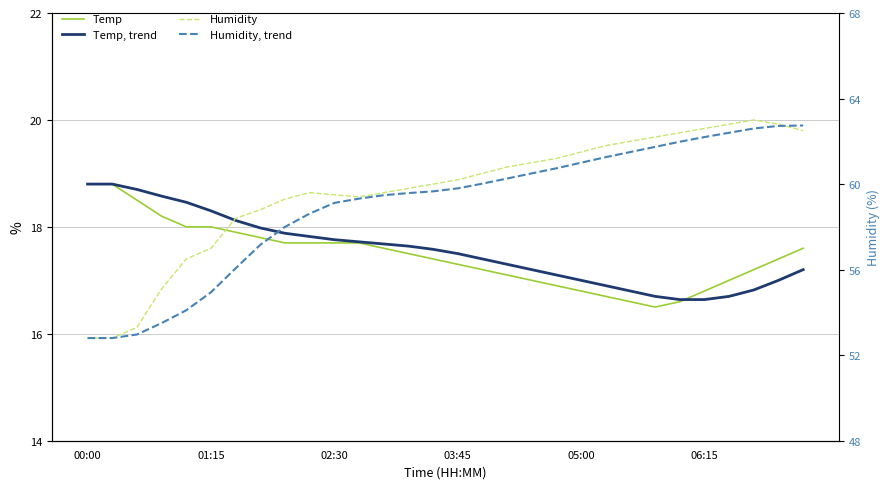

What is the sum of all Humidity values?

1789.2